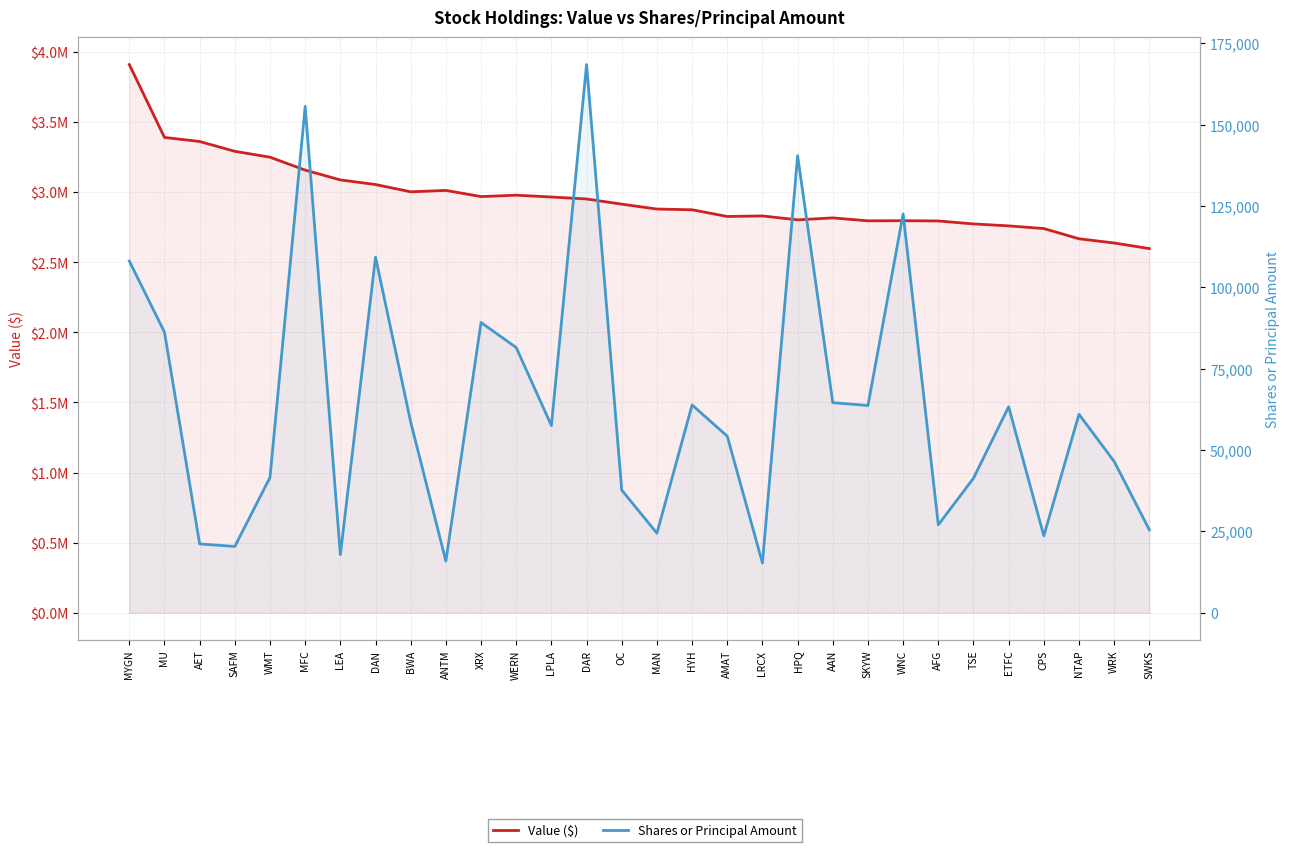

What is the smallest value displayed?

15297